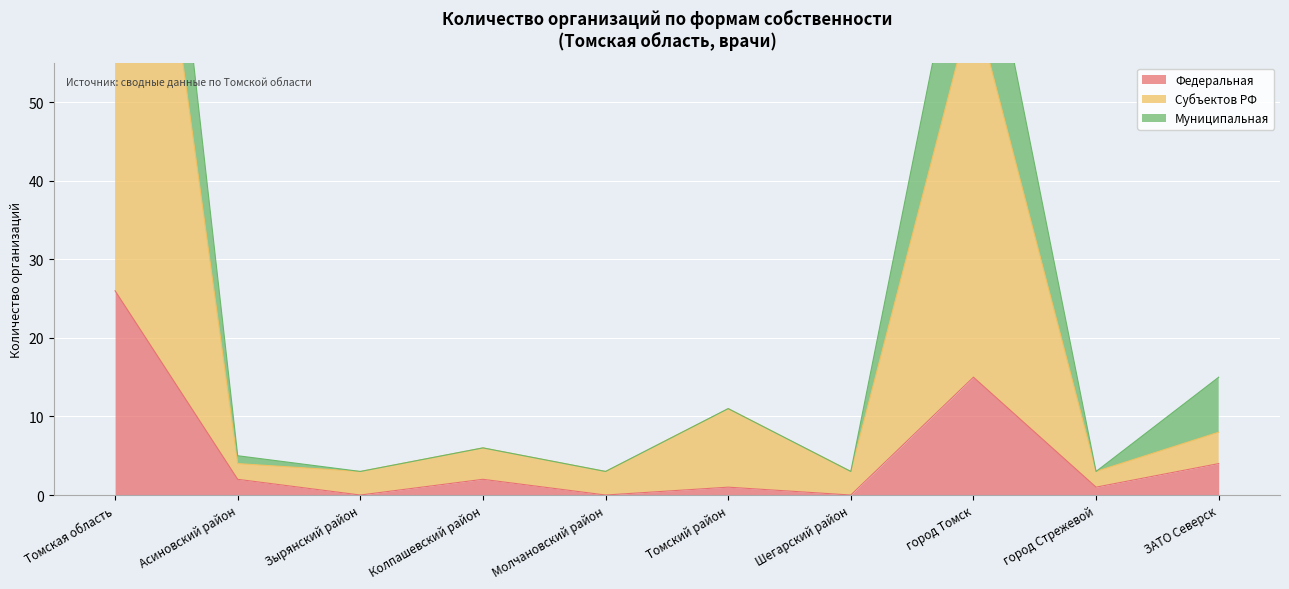

Which series has the largest total across all categories?

Субъектов РФ